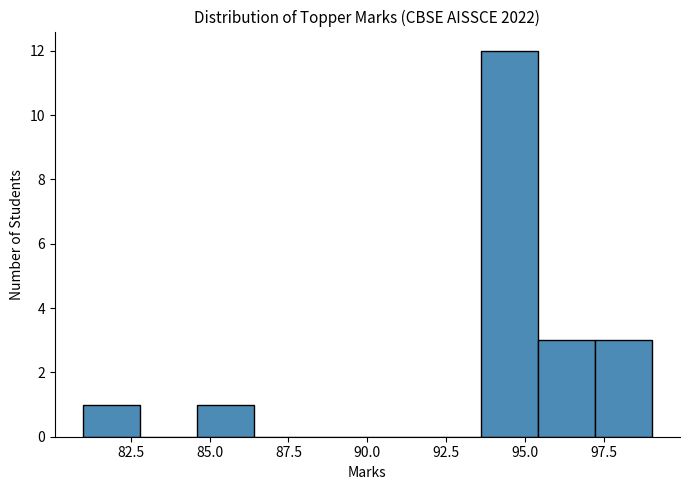

Read against the x-axis, roughly where is the centre of the tallest bar?

94.5